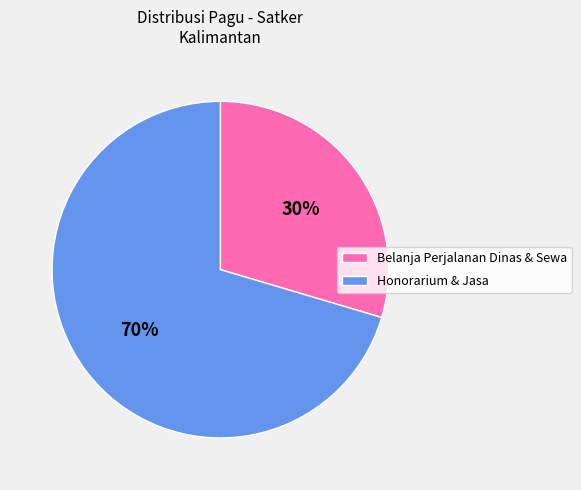

To the nearest percent, what is the average slice percentage?

50%